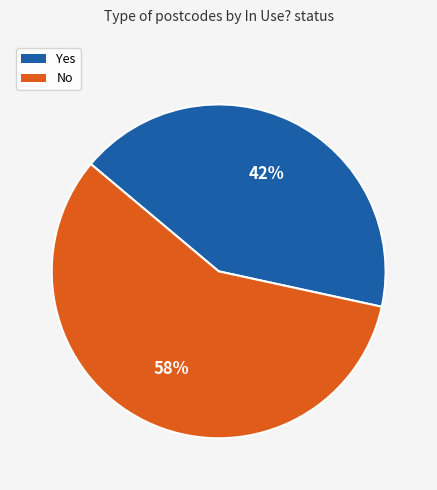

To the nearest percent, what is the average slice percentage?

50%